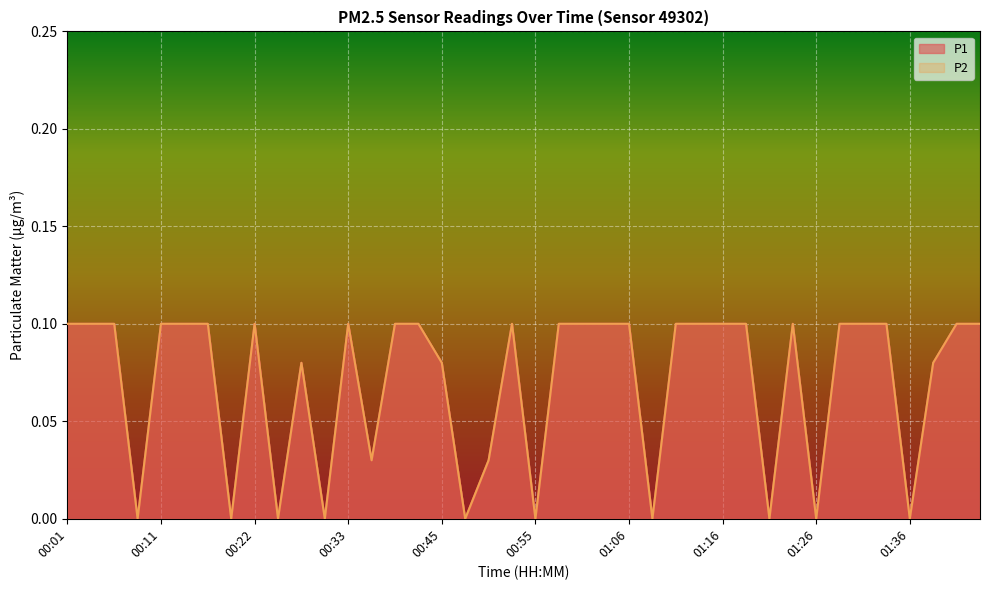

True or false: P1 has more than 1 points higher than both neighbors.

True